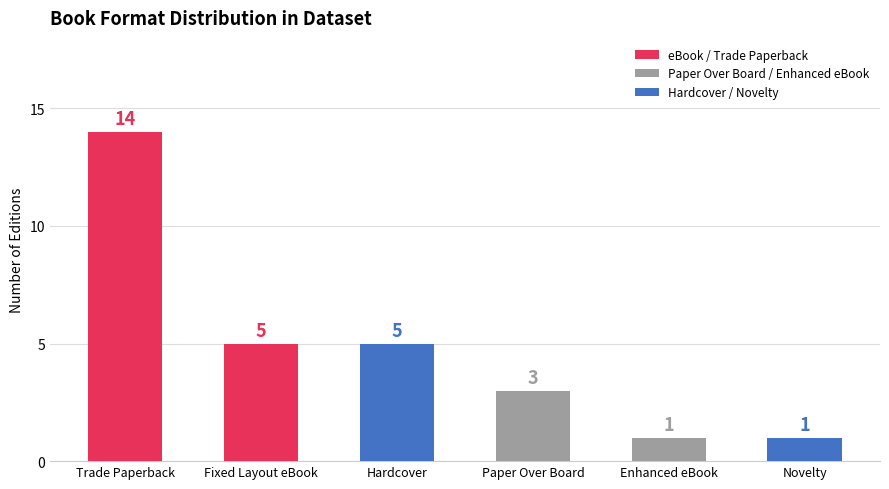

What is the label of the 1st bar from the right?

Novelty